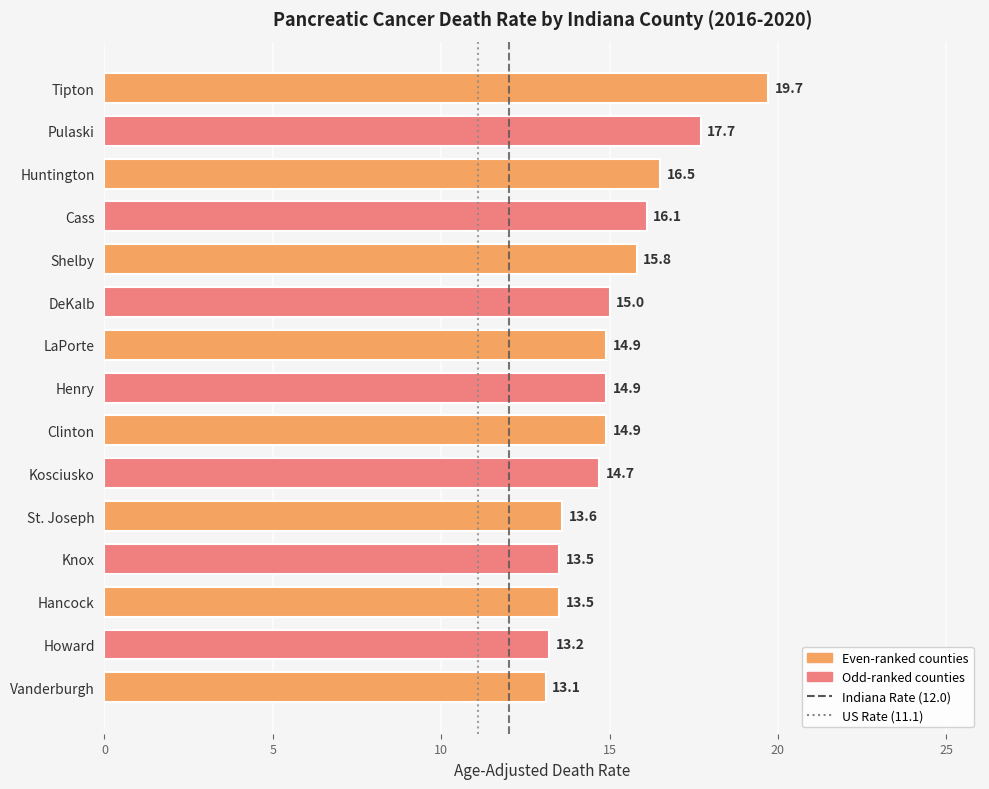

What is the label of the 10th bar from the top?

Kosciusko